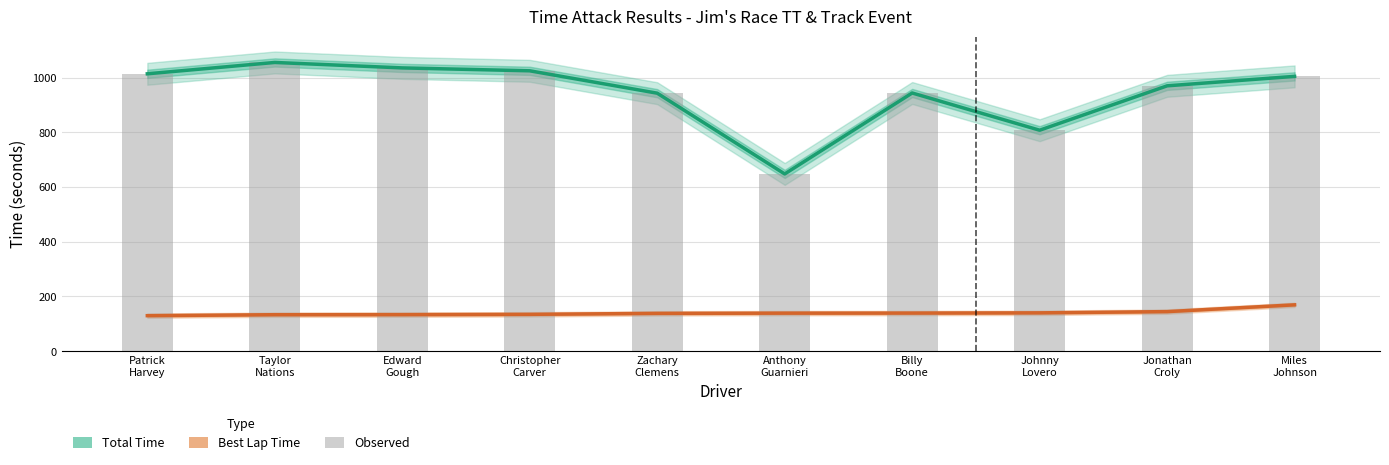

Which series has the widest spread of values?

Total Time (s)